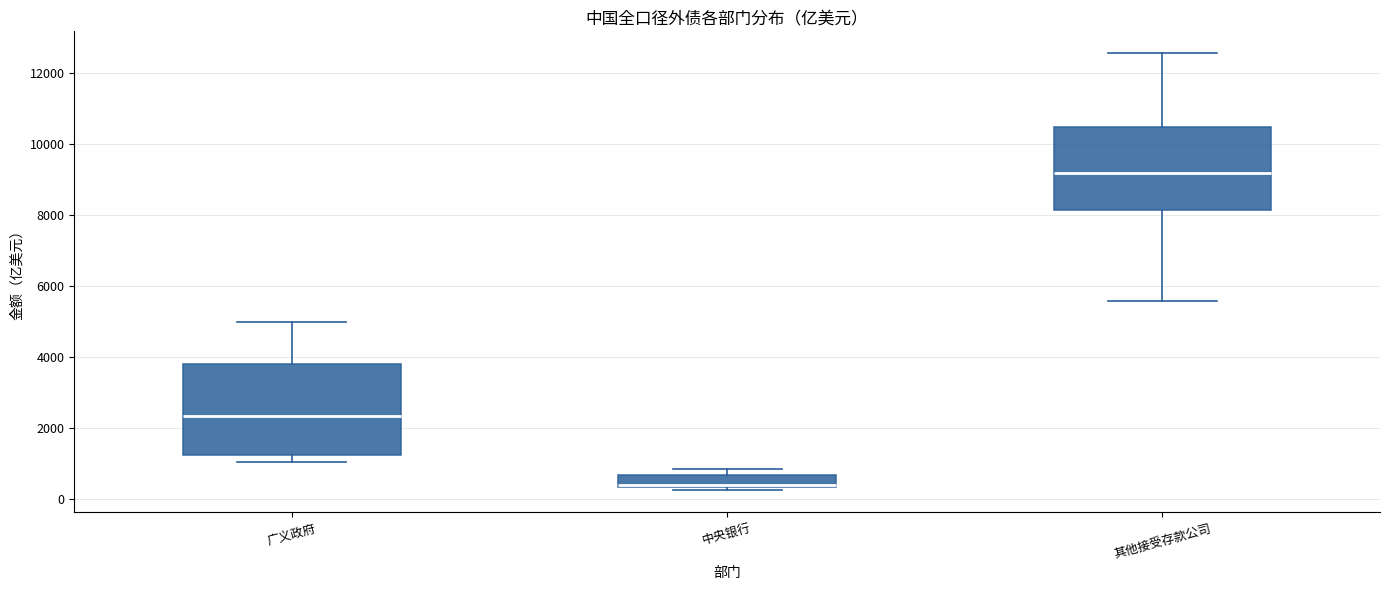

Comparing the boxes themselves (not the whiskers), which one is the tallest?

广义政府